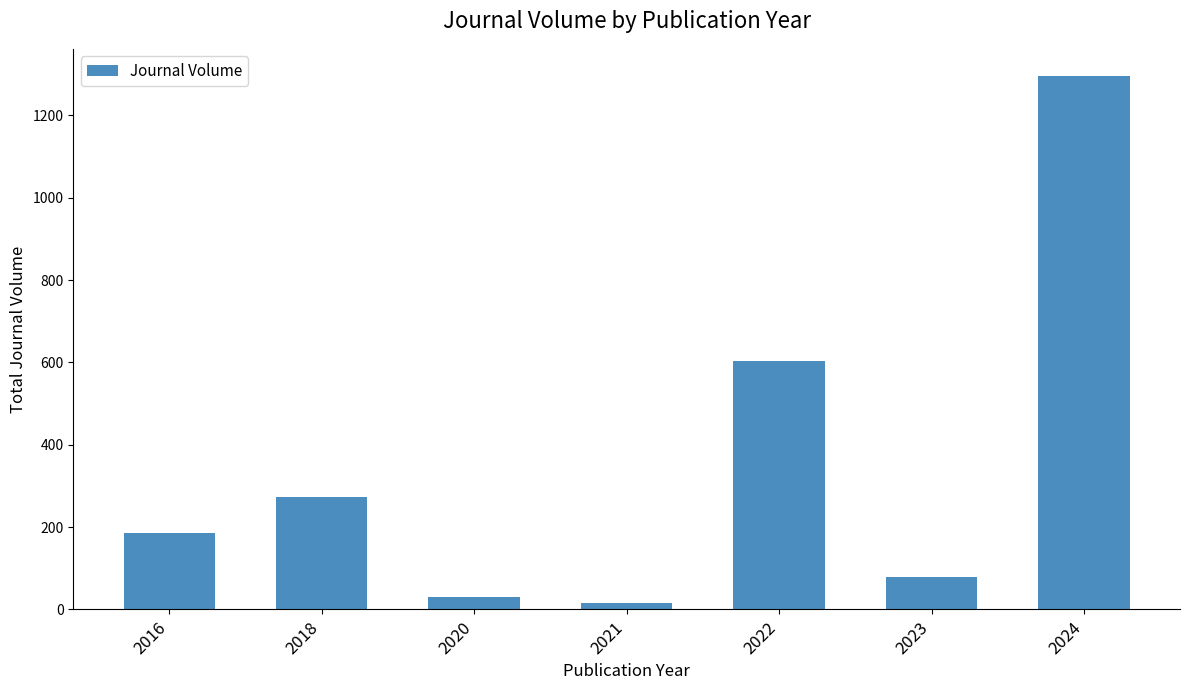

Reading left to right, extract all data points from this chart.

2016=185	2018=273	2020=30	2021=16	2022=604	2023=78	2024=1297